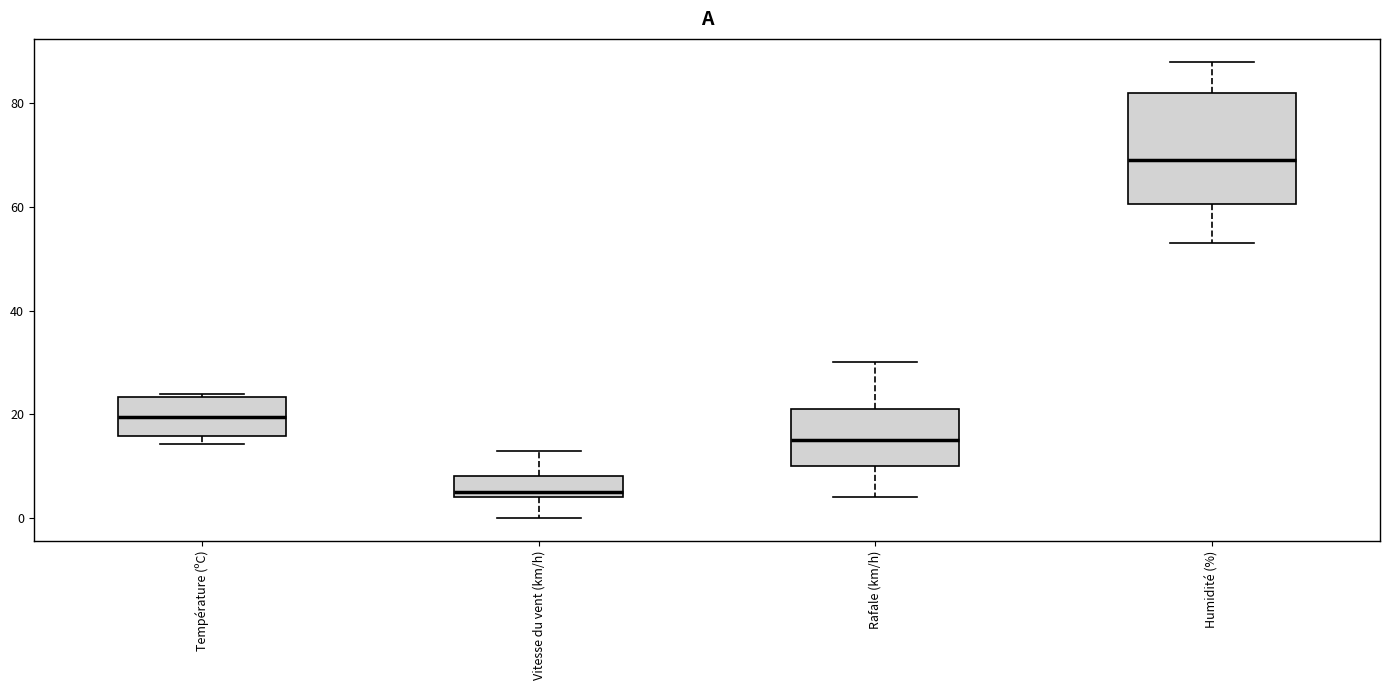

Which box has the lowest median line?

Vitesse du vent (km/h)